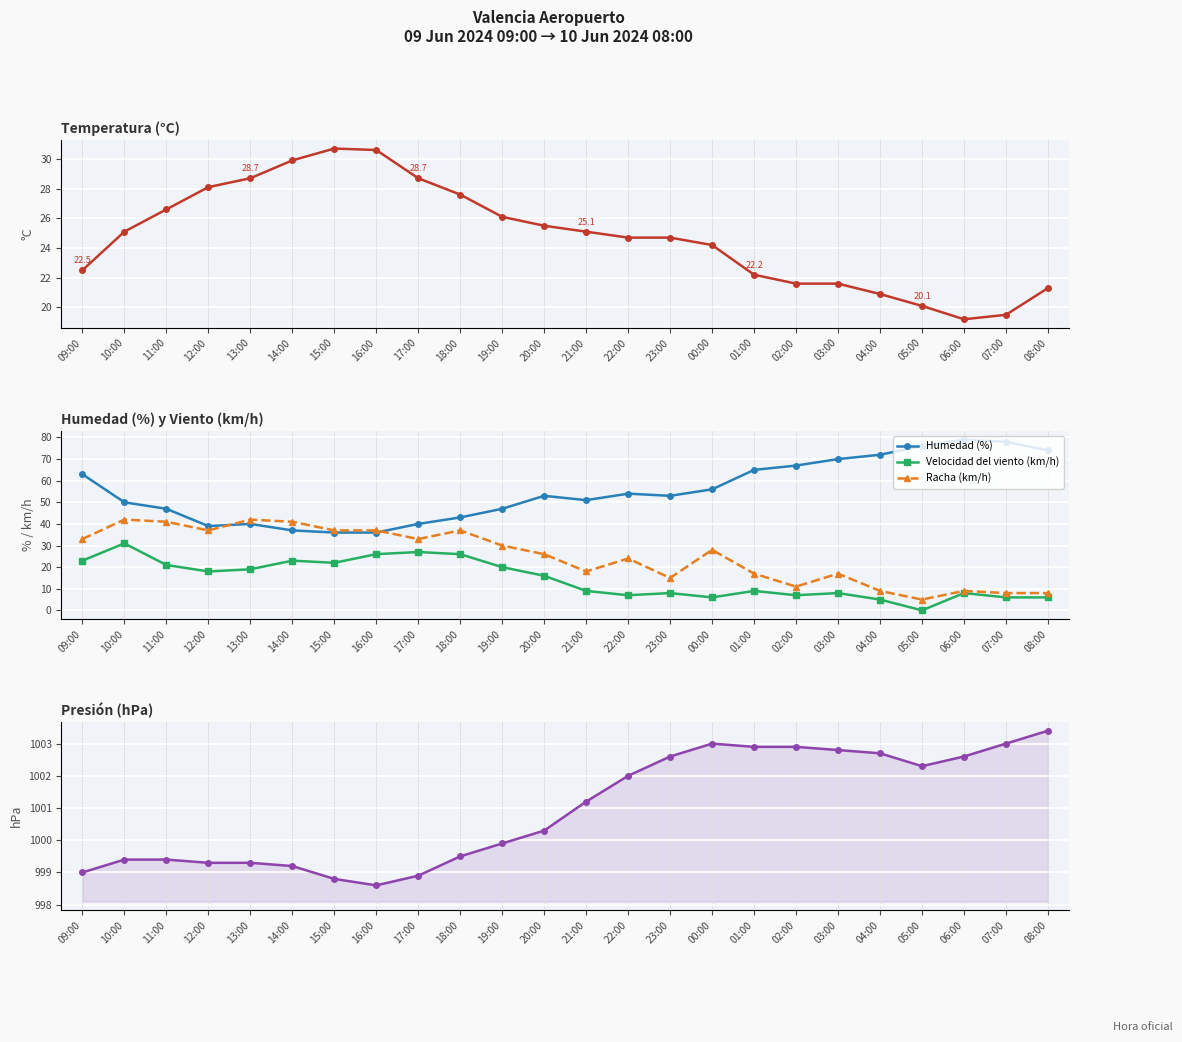

At which category does Velocidad del viento (km/h) reach its first local peak?

10:00